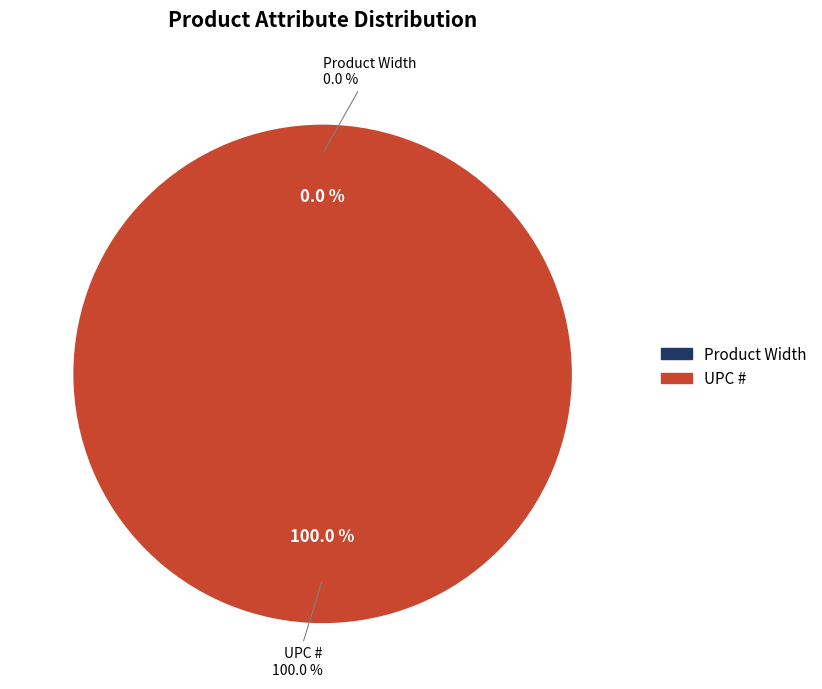

Count the number of slices in the pie.

2